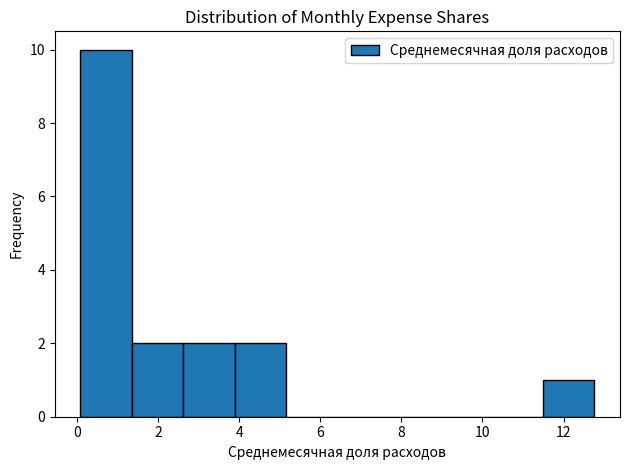

What is the height of the bar covering 2.6 to 3.8 on the x-axis? Neither the bar edges nor the heights are printed on the chart, so give them approximately, as read against the axes.

2